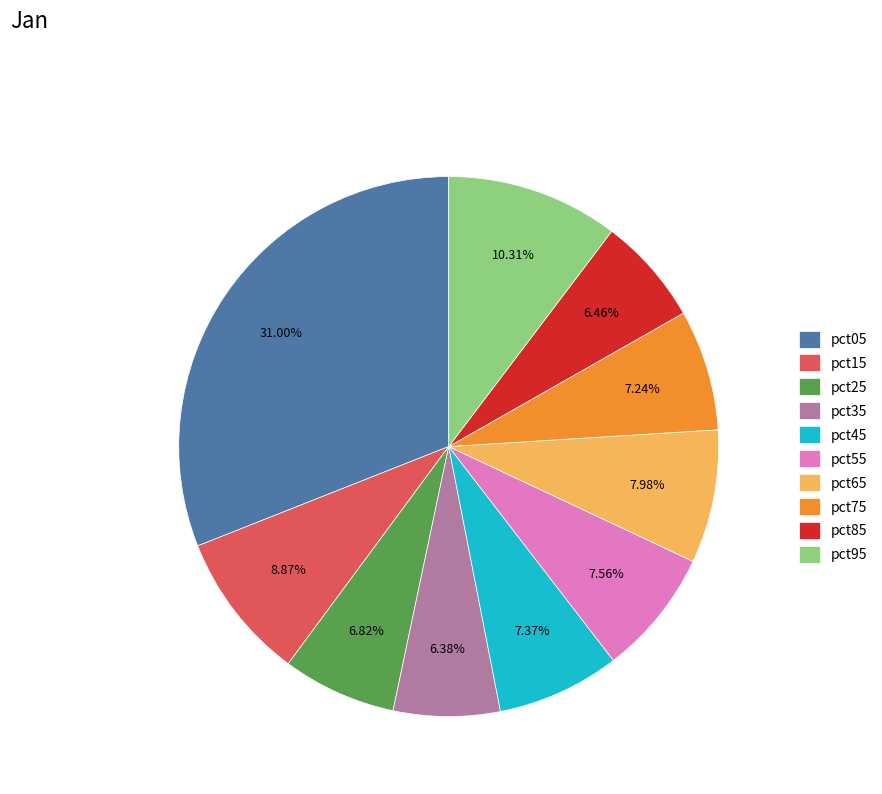

The pct05 slice represents 20% of the pie. True or false?

False